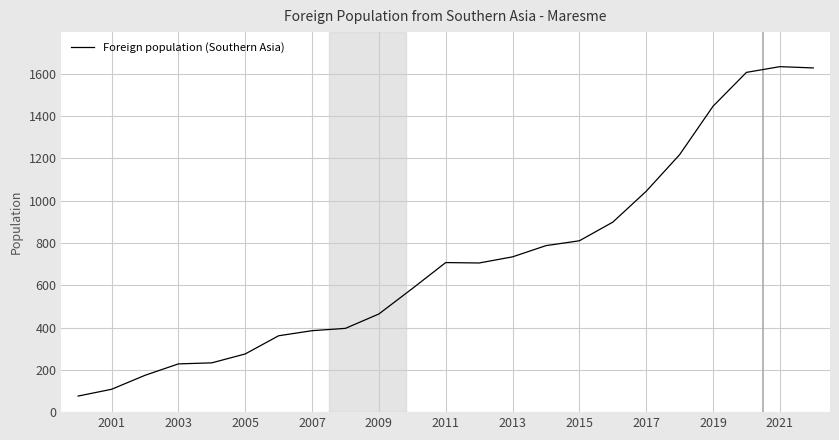

What is the change in value from 2005 to 2013?

+459